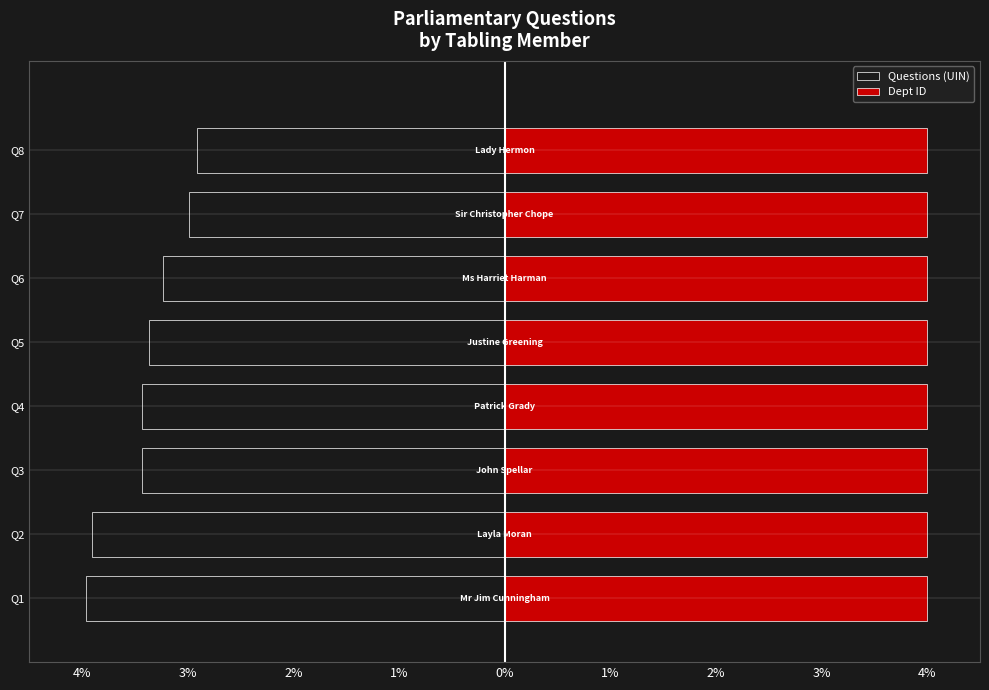

Between 3% and 2%, which series saw the biggest shift?

Questions (UIN)